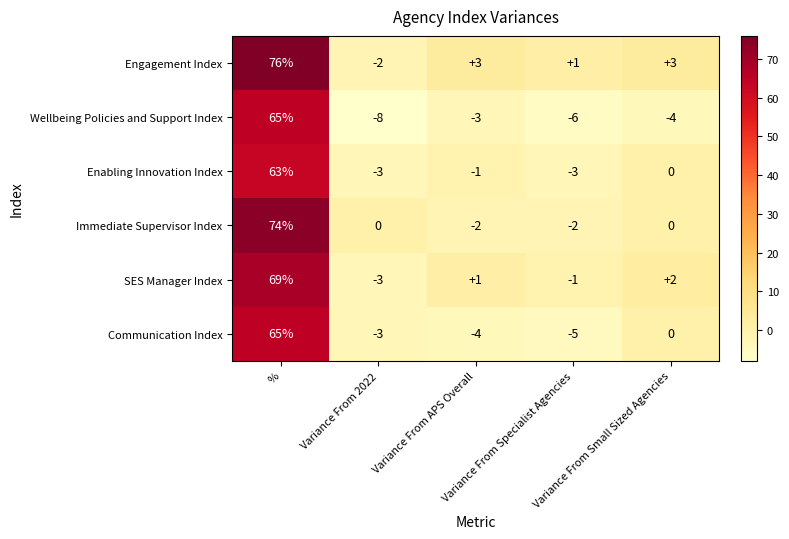

Which series has the largest total across all categories?

Engagement Index